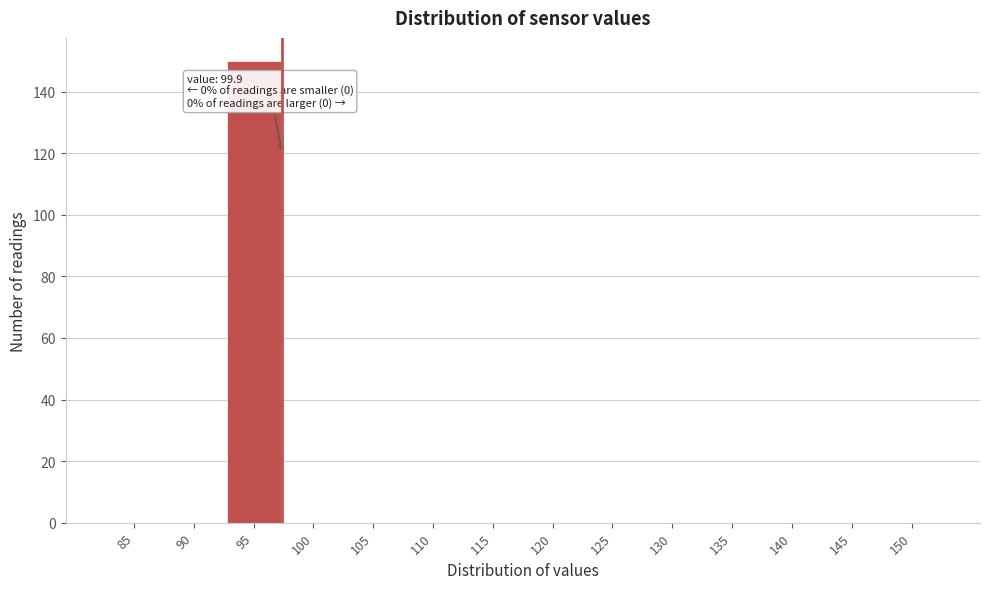

Reading left to right, list all the values displayed in this chart.

85=0	90=0	95=150	100=0	105=0	110=0	115=0	120=0	125=0	130=0	135=0	140=0	145=0	150=0